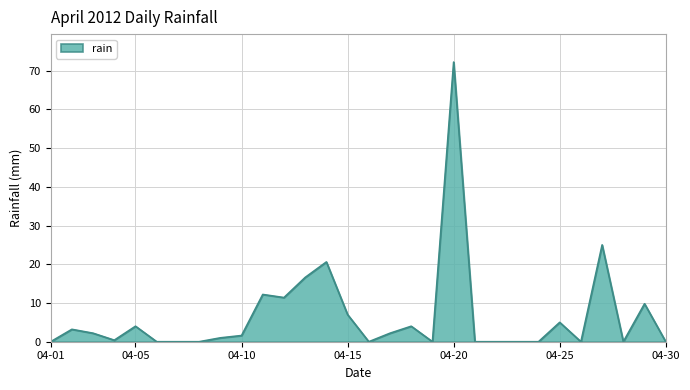

What is the maximum value shown in the chart?

72.2